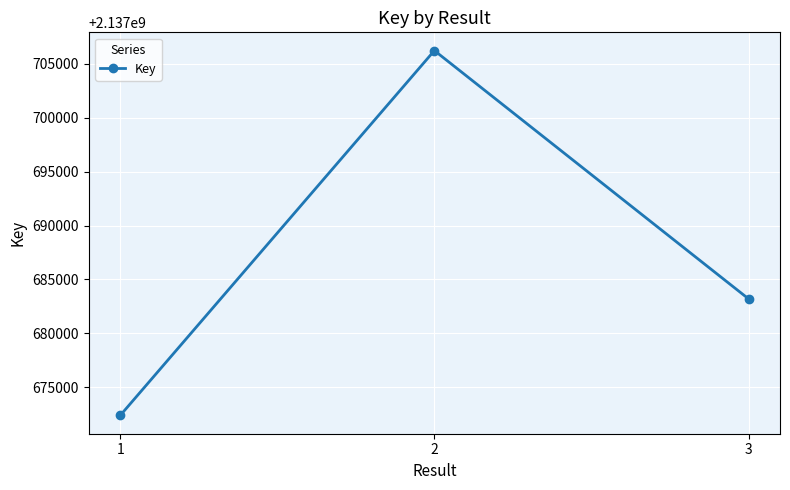

How many data points does each series have?

3